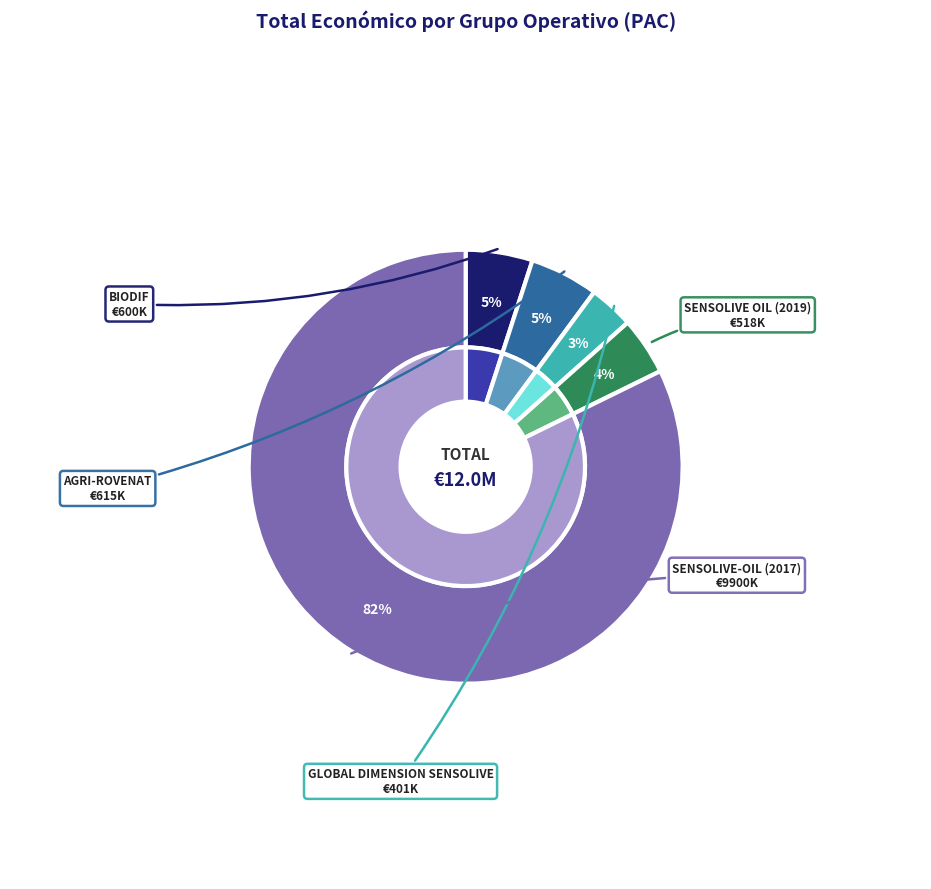

What is the change in value from AGRI-ROVENAT to SENSOLIVE-OIL (2017)?

+9284818